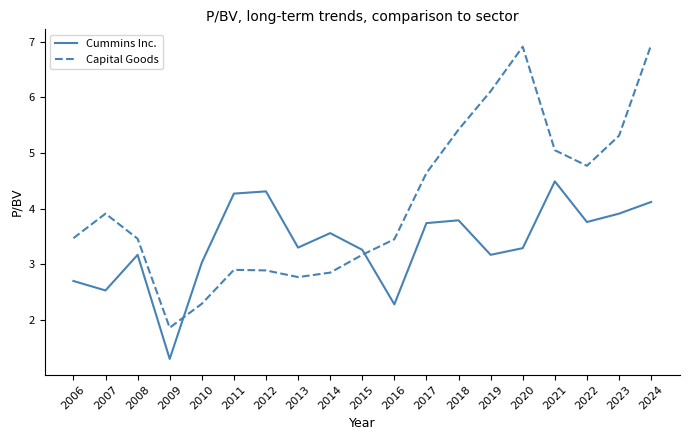

What is the total value across all series at 2018?

9.2